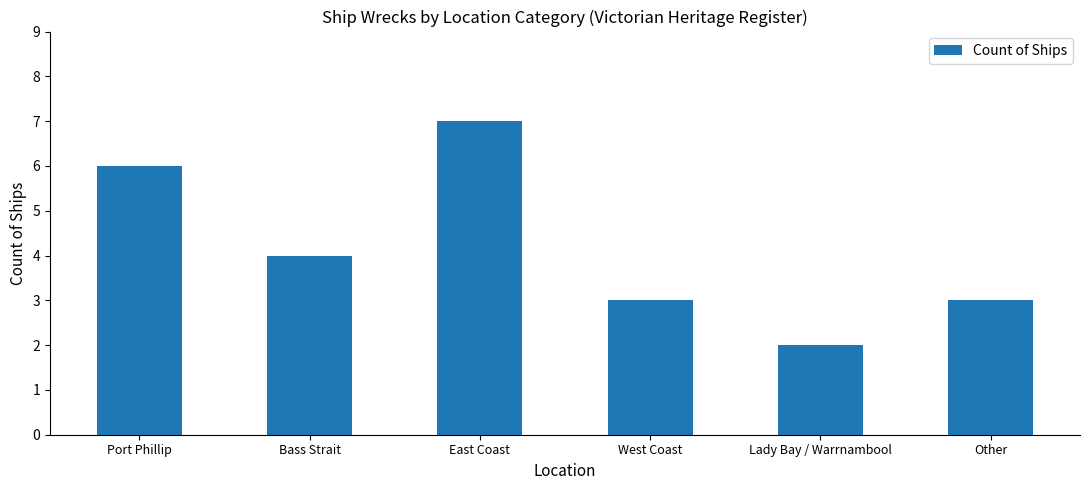

What is the value of the 6th bar from the left?

3